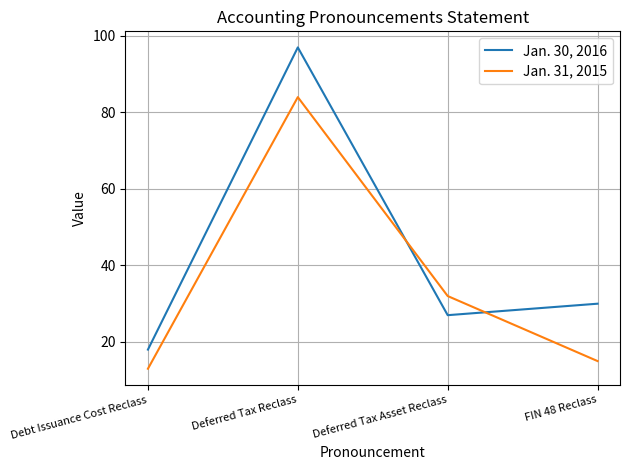

At which label does Jan. 31, 2015 reach its peak?

Deferred Tax Reclass